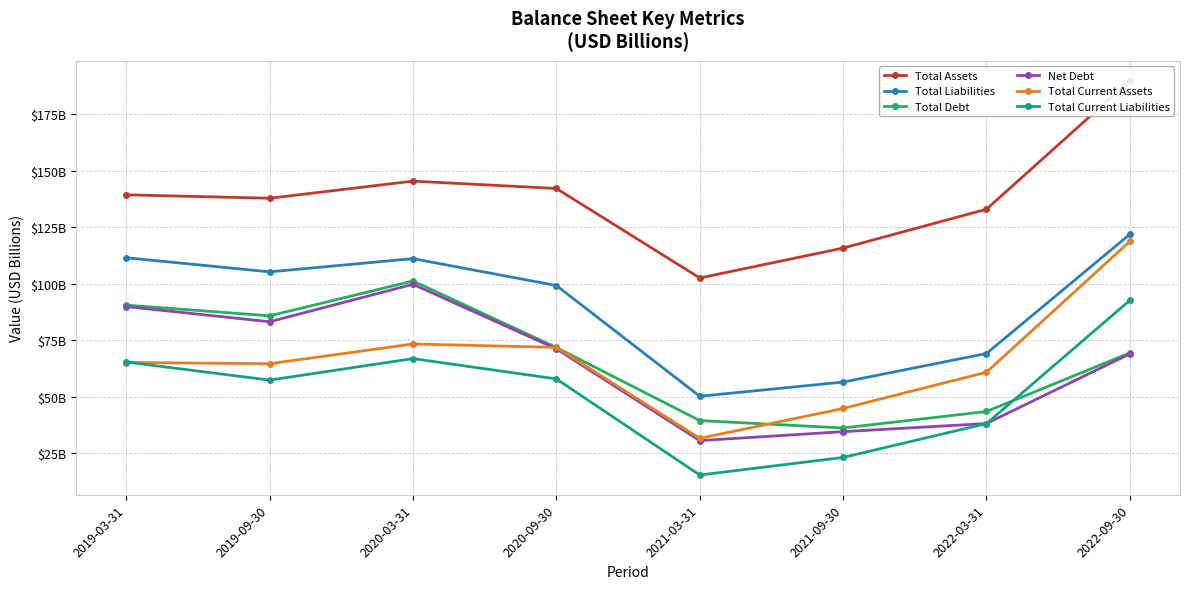

Where does the Total Liabilities series first go above 105?

2019-03-31